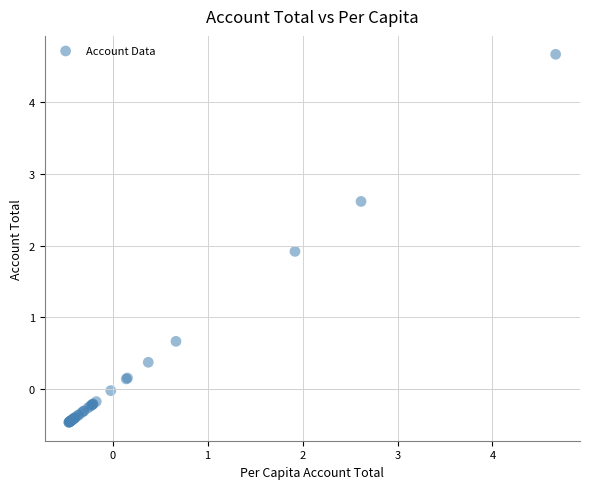

What Y value in the scatter plot is closest to 2?

1.9